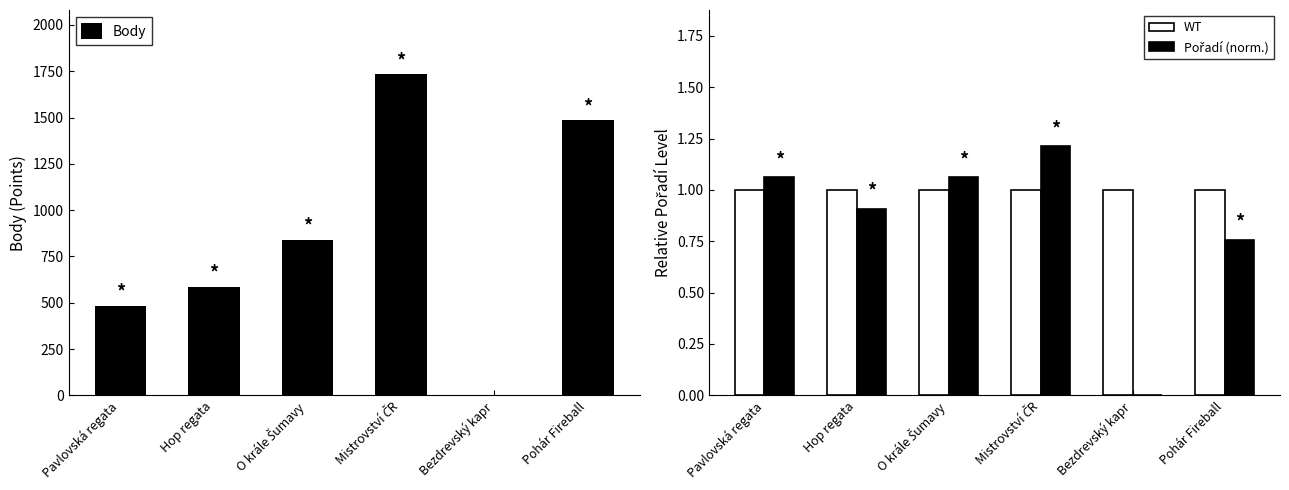

Where does the Body series first go above 841?

Mistrovství ČR